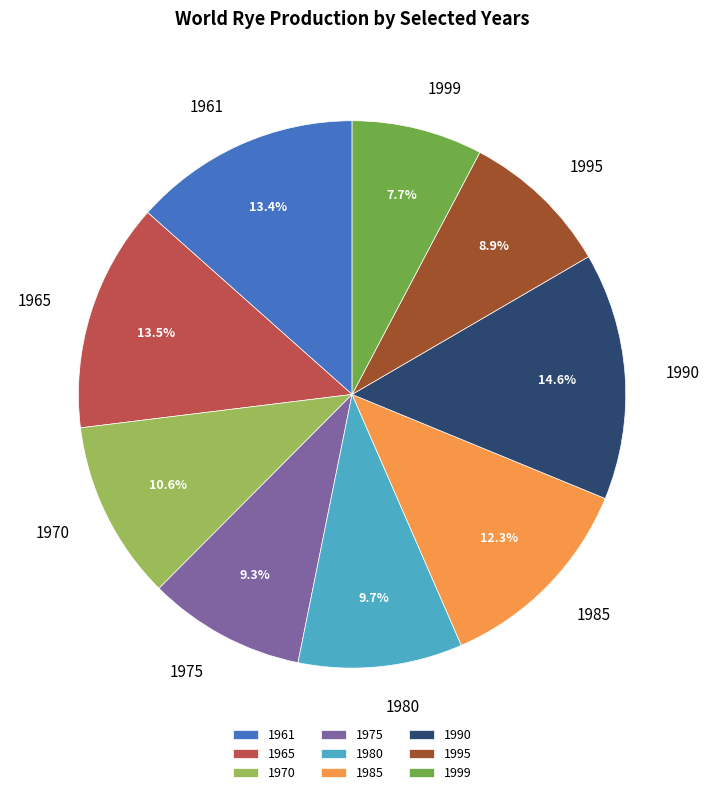

Is there any slice that represents more than half of the pie?

No